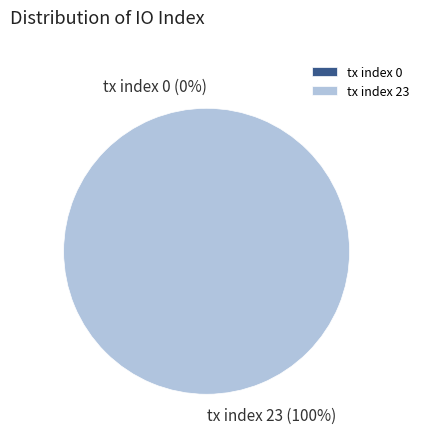

To the nearest percent, what is the difference between the tx index 23 and tx index 0 slice percentages?

100%